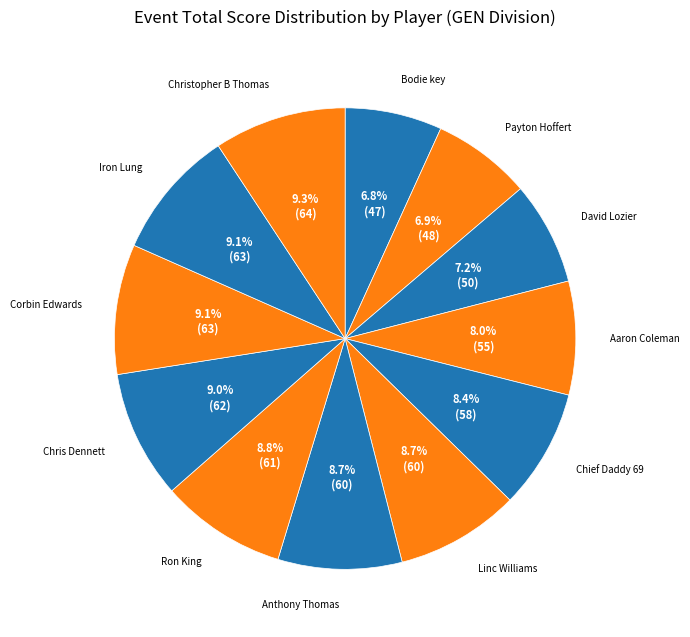

Count the number of slices in the pie.

12